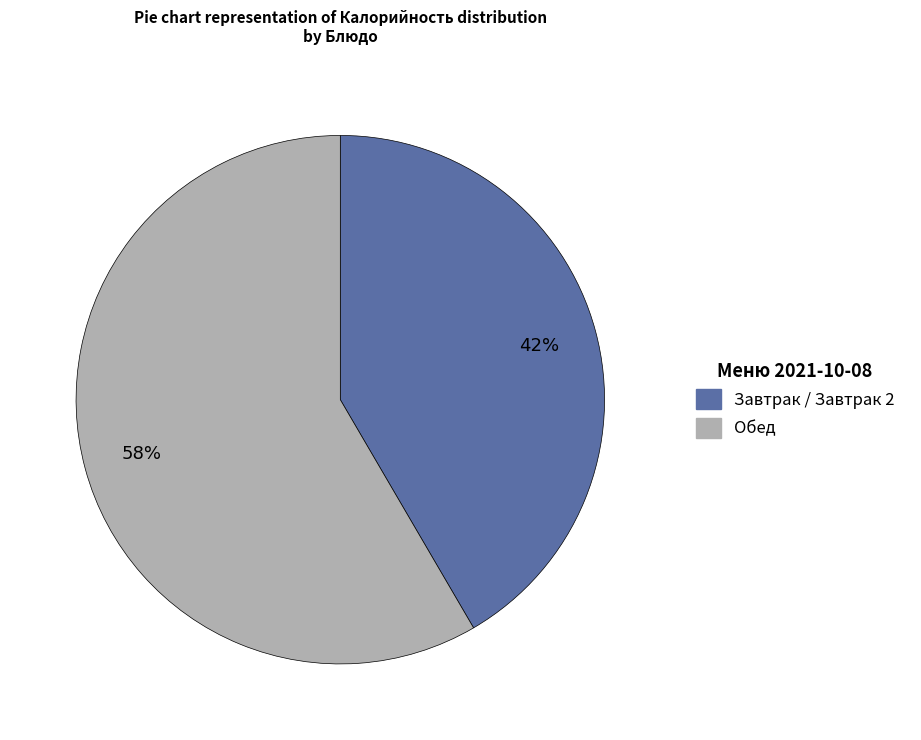

Does any single category account for the majority?

Yes